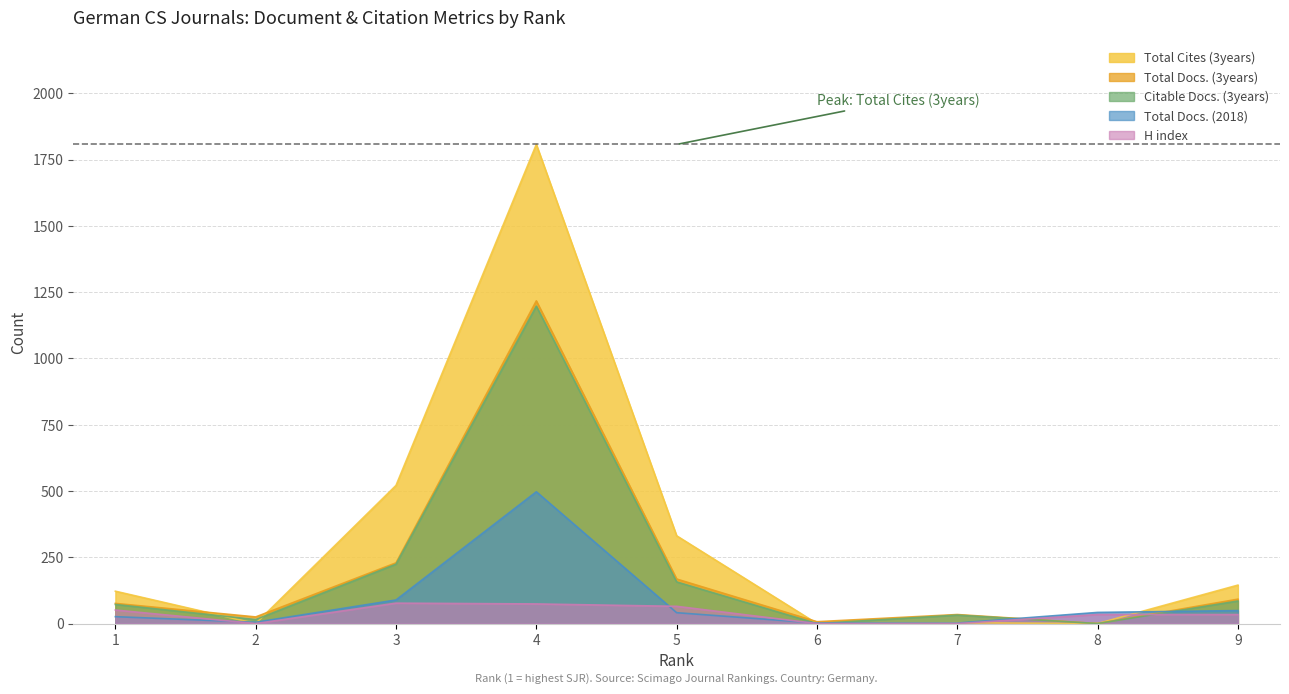

Where does the Total Docs. (3years) series first go above 76?

3